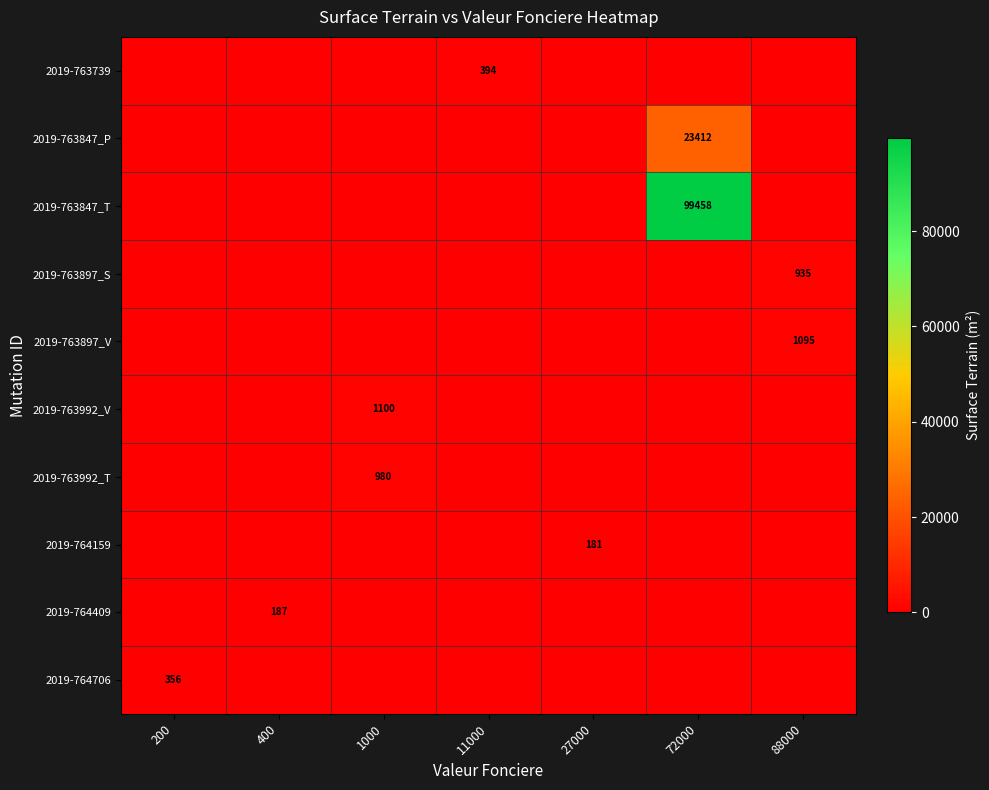

Between 1000 and 200, which is larger?

1000